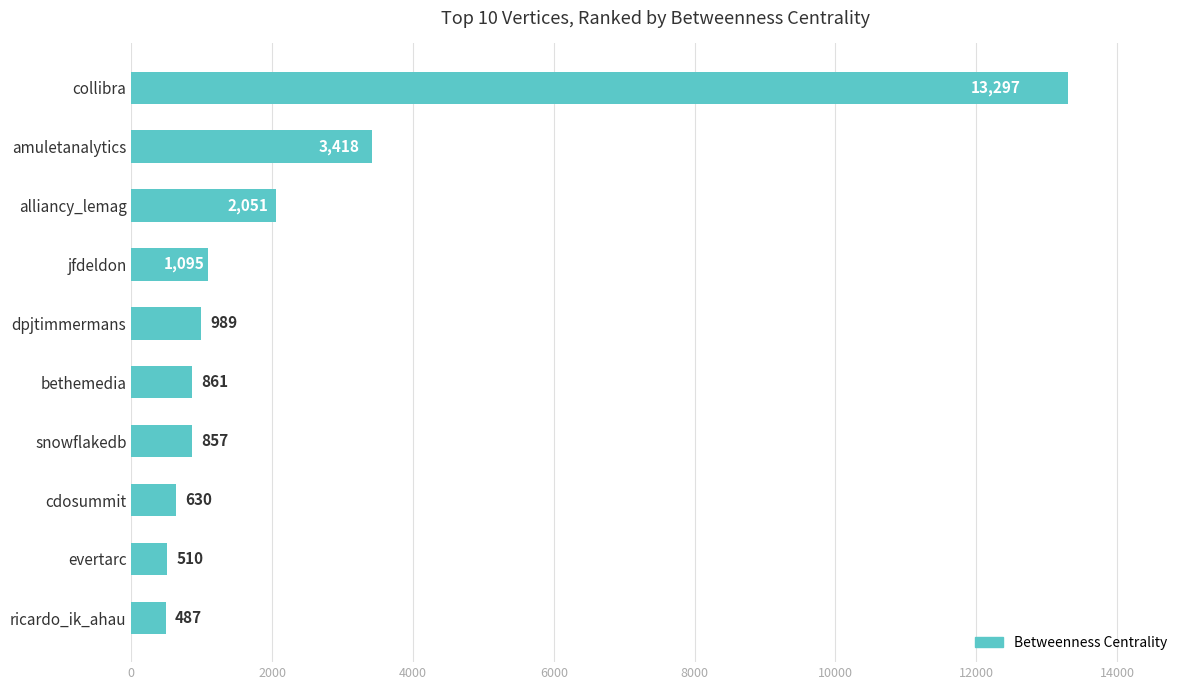

Which category has the lowest value across all series?

ricardo_ik_ahau